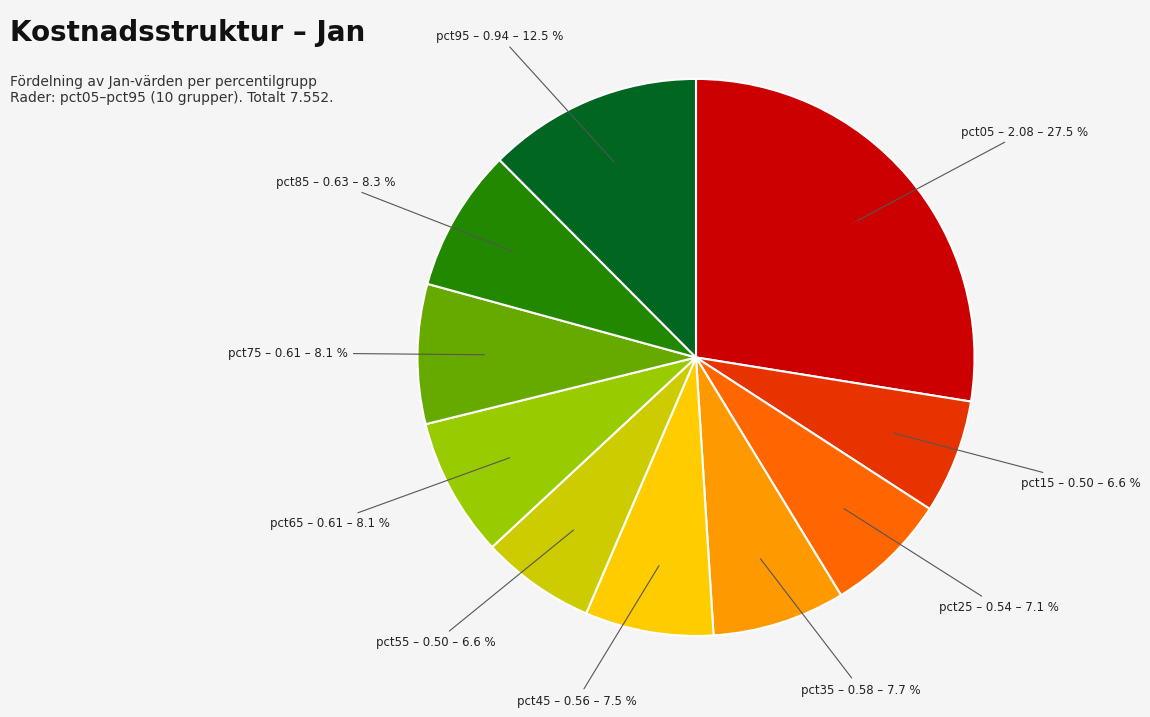

Does any single category account for the majority?

No